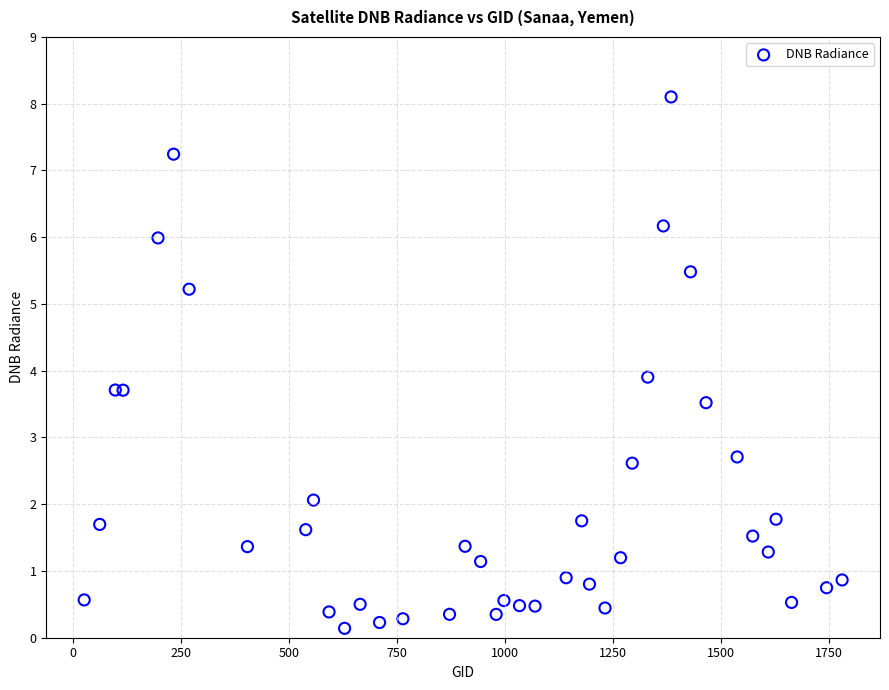

What Y value in the scatter plot is closest to 4?

3.9